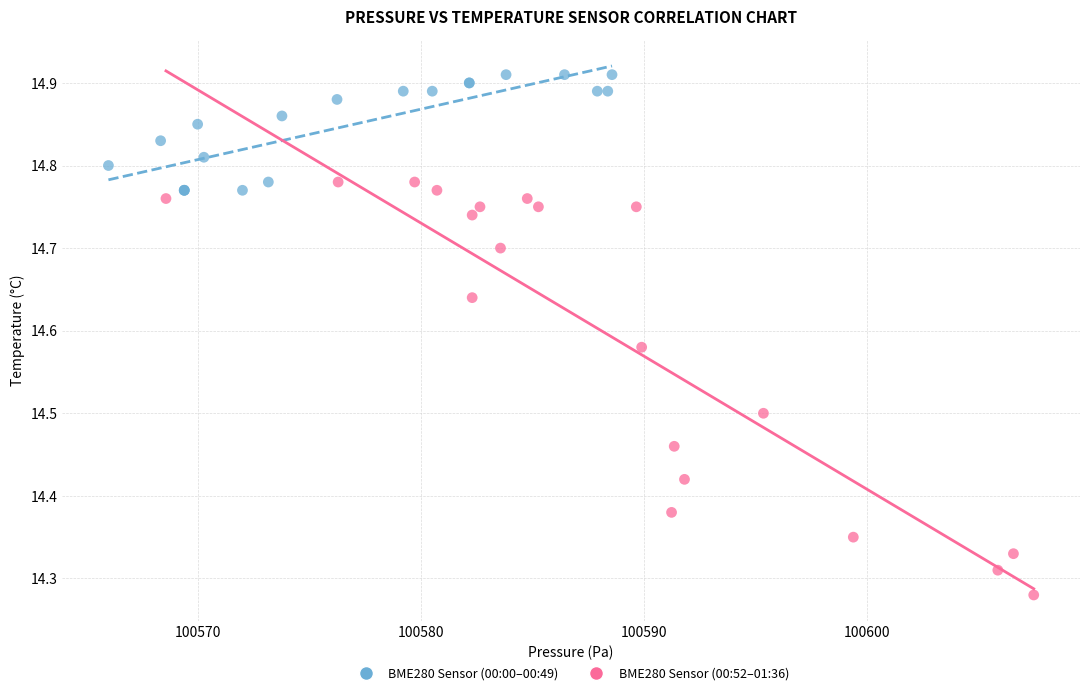

Which series contains the lowest Y value?

BME280 Sensor (00:52–01:36)